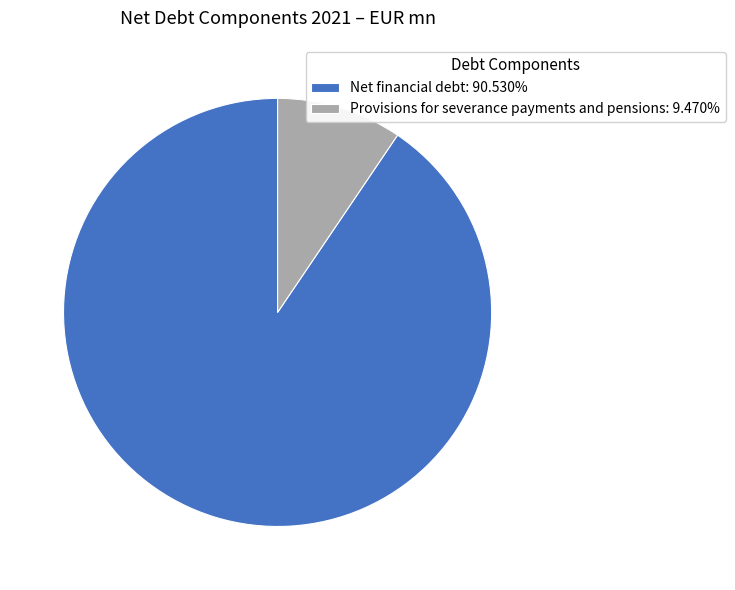

Combined, do Provisions for severance payments and pensions: 9.470% and Net financial debt: 90.530% account for over 50%?

Yes